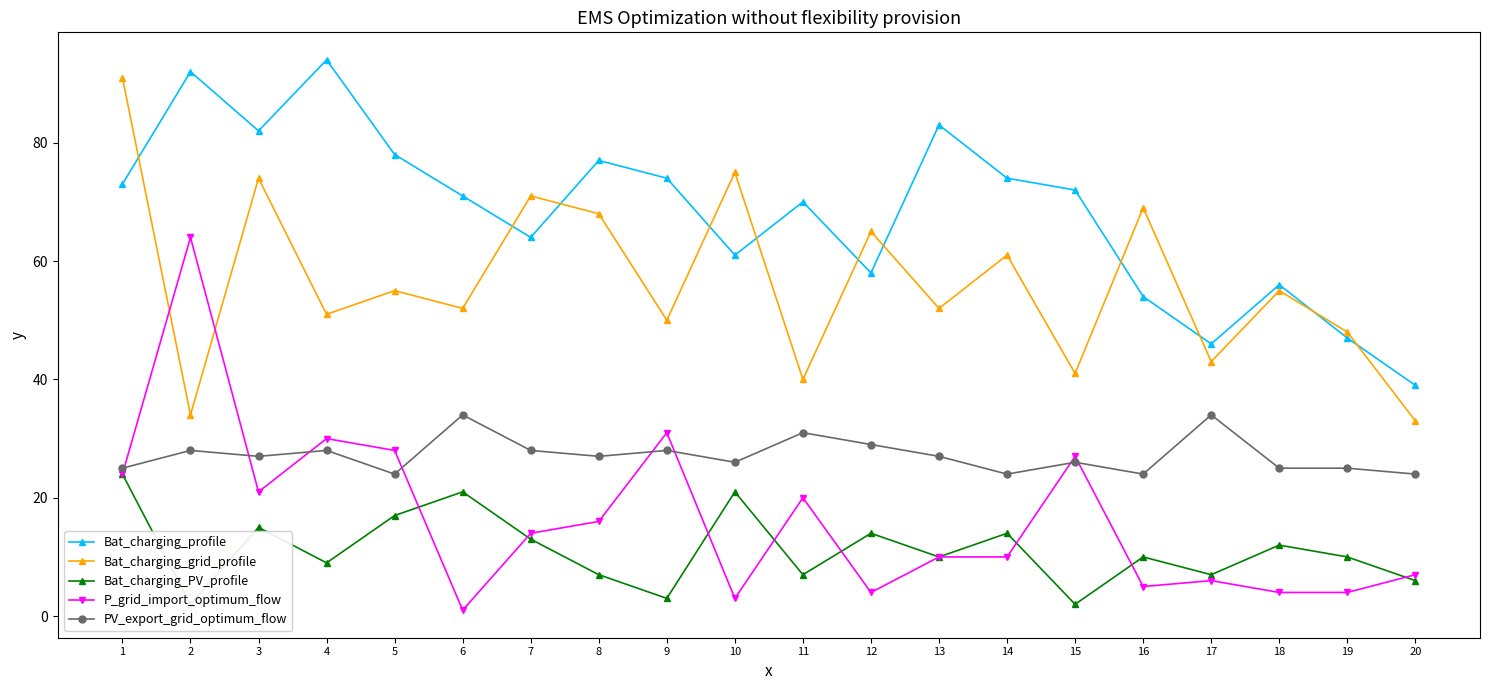

What is the difference between the highest and lowest values at 13?

73